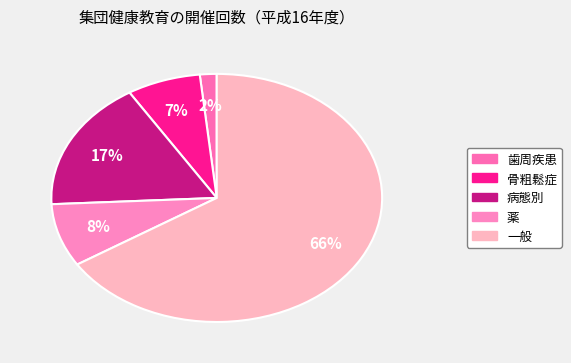

To the nearest percent, what is the difference between the 骨粗鬆症 and 一般 slice percentages?

59%